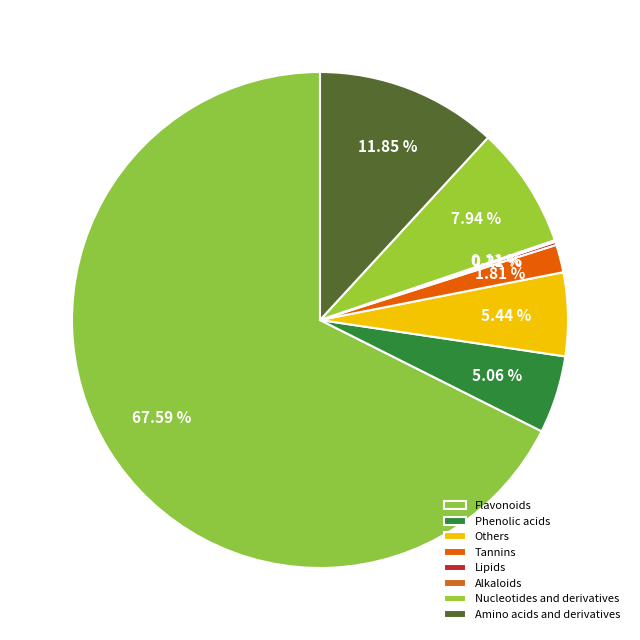

To the nearest percent, what is the difference between the largest and smallest slice percentages?

67%